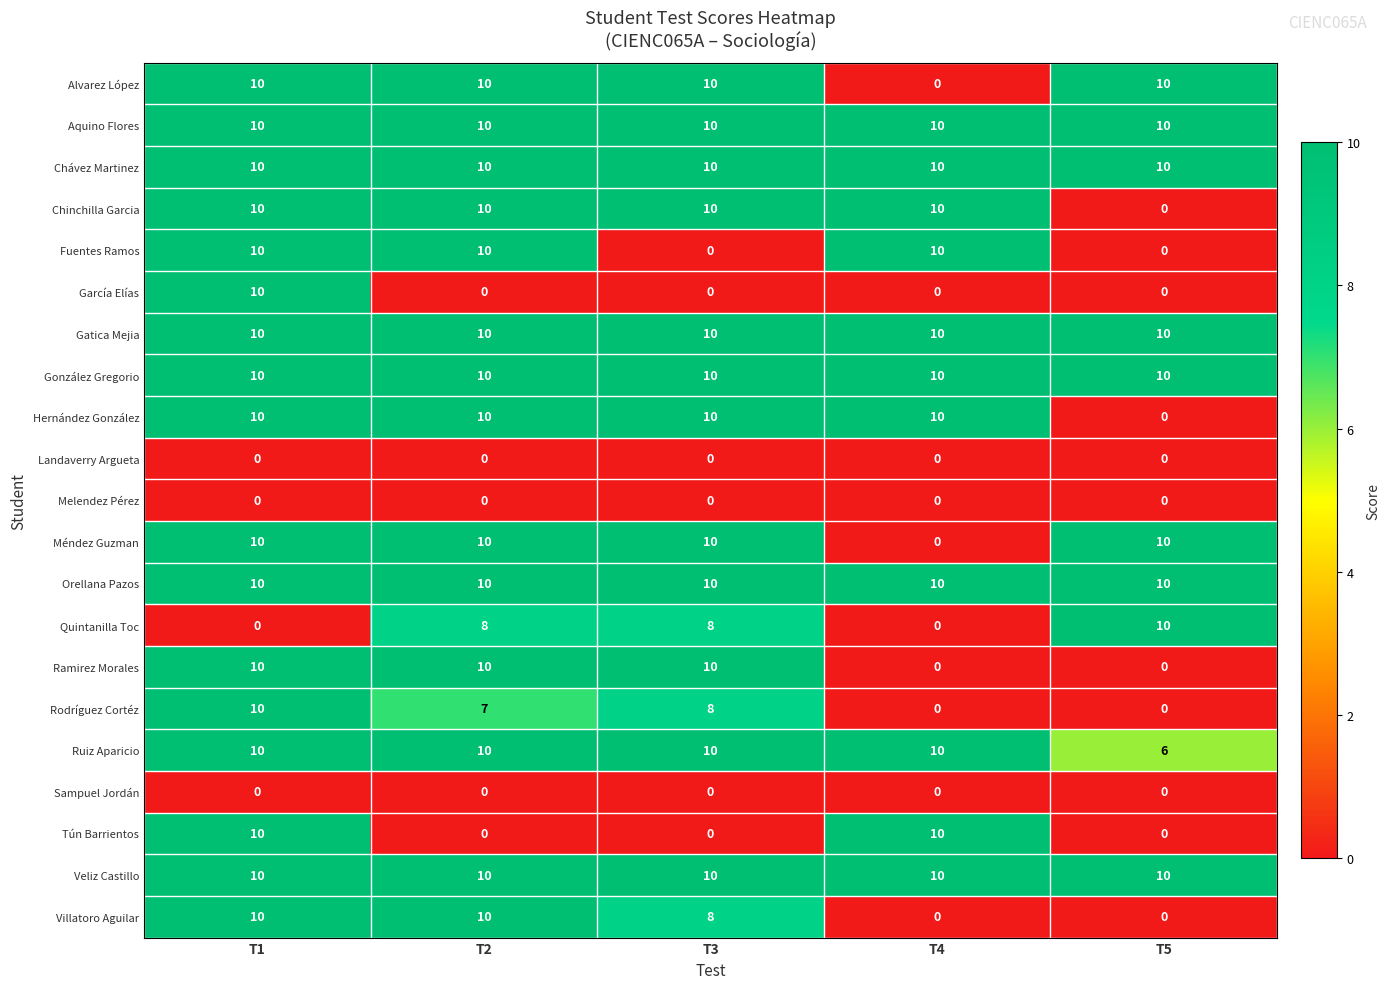

What is the spread (max minus min) of values at T3?

10